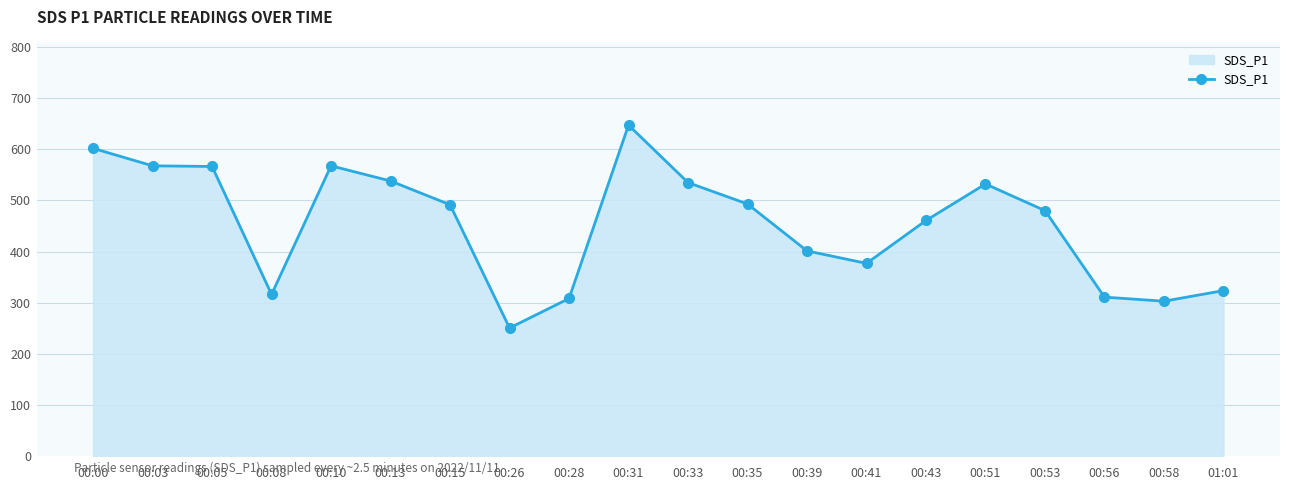

What is the smallest value displayed?

250.3